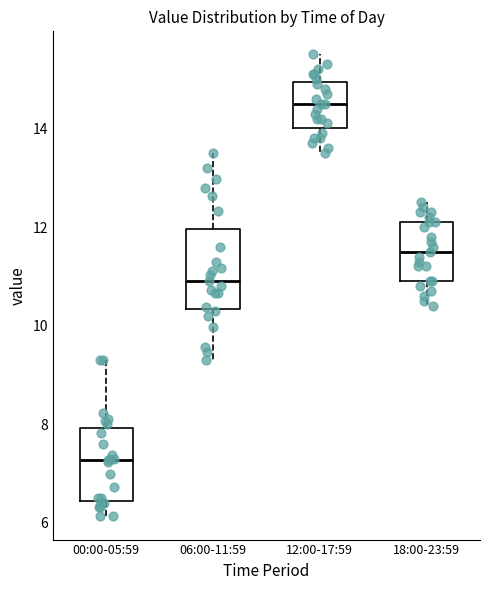

Reading left to right, read every box against the y-axis: the position of its median line, the range the box covers, and the ends of its whiskers. The values are not printed on the chart, so give them approximately, as read against the axis.

00:00-05:59: median 7.2, box 6.4 to 8.0, whiskers 6.2 to 9.4
06:00-11:59: median 11.0, box 10.4 to 12.0, whiskers 9.4 to 13.6
12:00-17:59: median 14.6, box 14.0 to 15.0, whiskers 13.6 to 15.6
18:00-23:59: median 11.6, box 11.0 to 12.2, whiskers 10.4 to 12.6